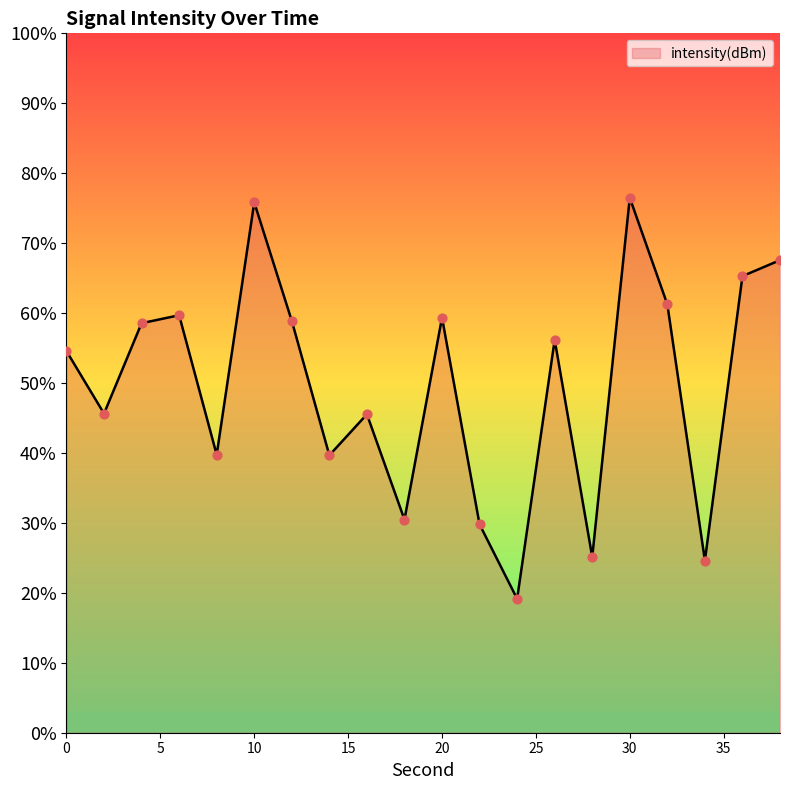

What is the difference between the maximum and minimum values?

57.3